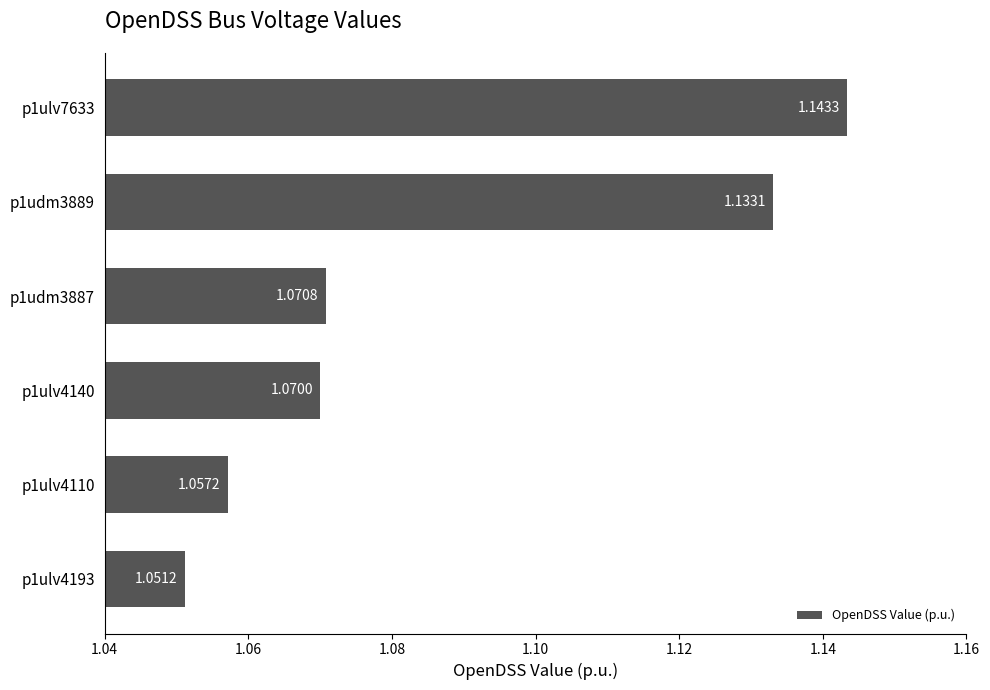

How many values are between 1 and 2?

6